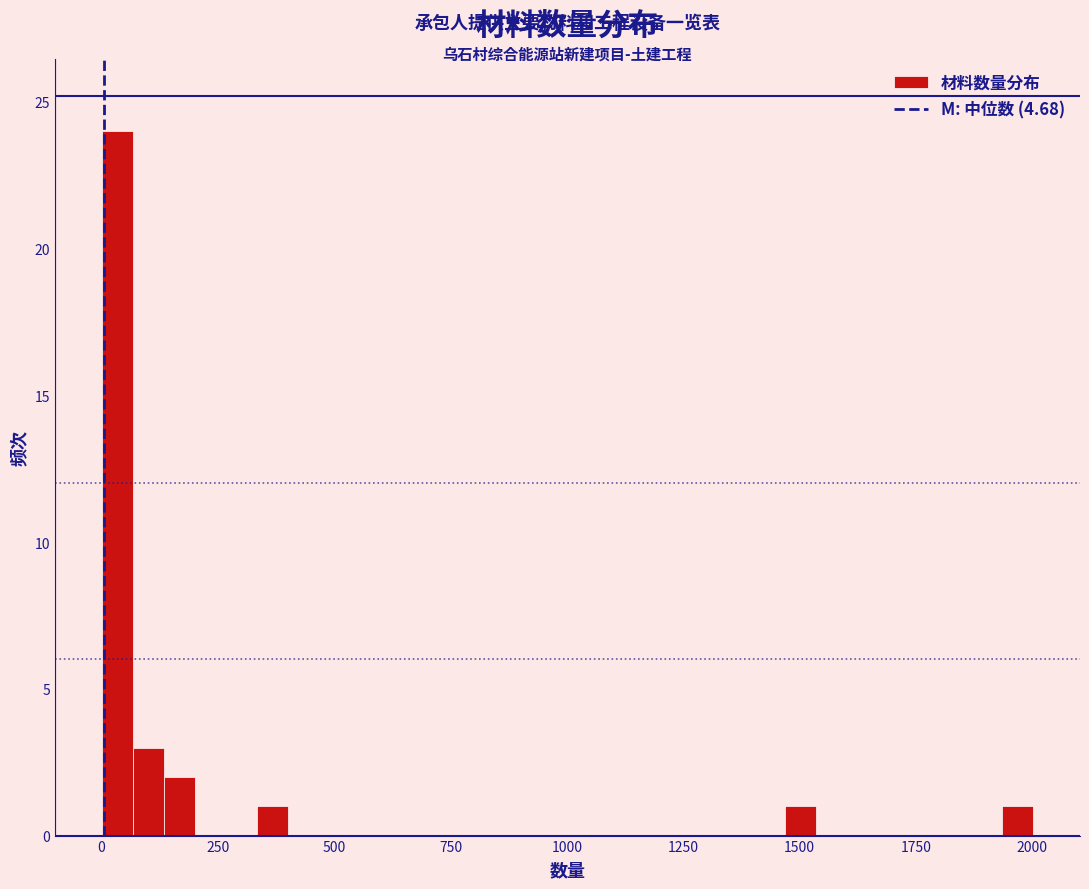

Read against the x-axis, roughly where is the centre of the tallest bar?

50